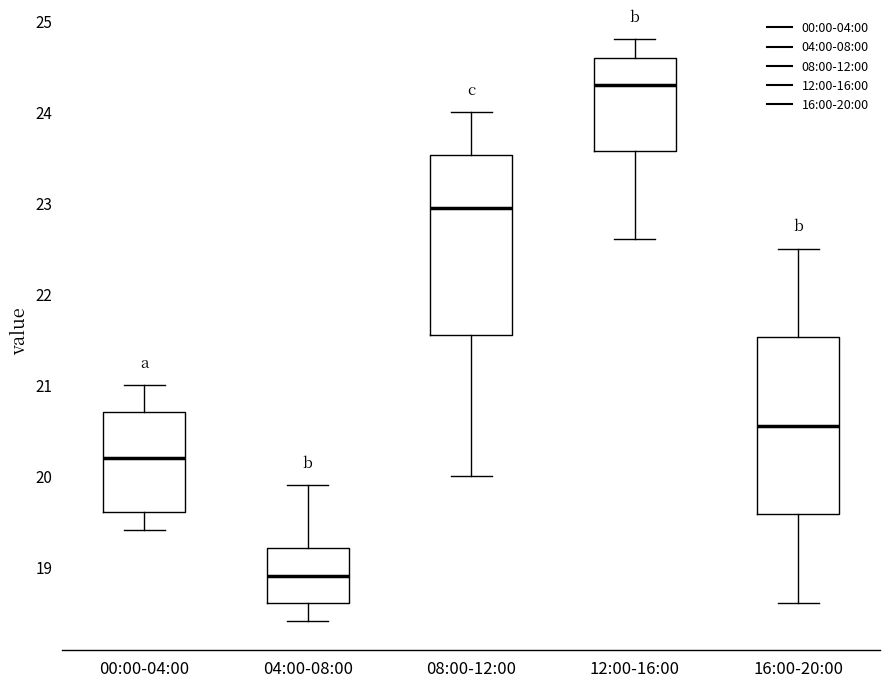

Reading left to right, transcribe this box plot: for each box, give where its median line is, the range the box spans, and where its two whiskers end, as read against the y-axis. The values are not printed on the chart, so give them approximately, as read against the axis.

00:00-04:00: median 20.2, box 19.6 to 20.7, whiskers 19.4 to 21.0
04:00-08:00: median 18.9, box 18.6 to 19.2, whiskers 18.4 to 19.9
08:00-12:00: median 23.0, box 21.6 to 23.5, whiskers 20.0 to 24.0
12:00-16:00: median 24.3, box 23.6 to 24.6, whiskers 22.6 to 24.8
16:00-20:00: median 20.6, box 19.6 to 21.5, whiskers 18.6 to 22.5